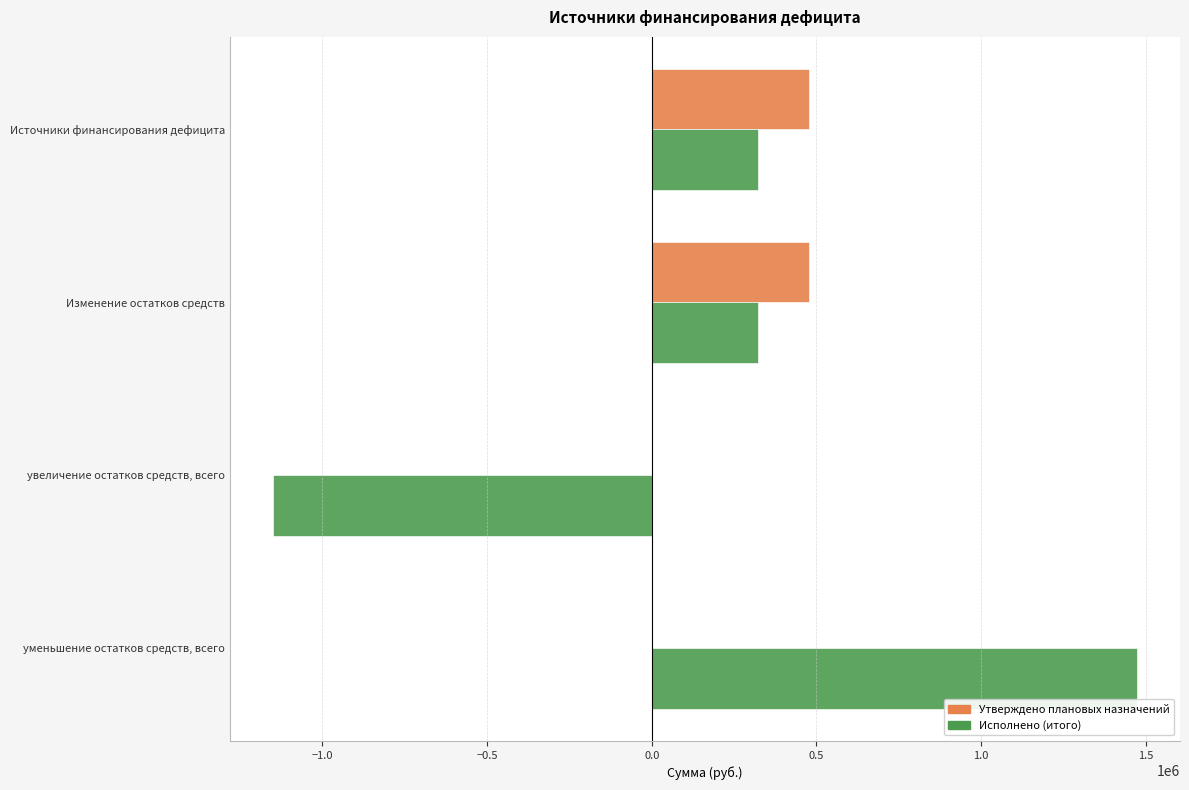

What is the sum of all Исполнено (итого) values?

971787.6